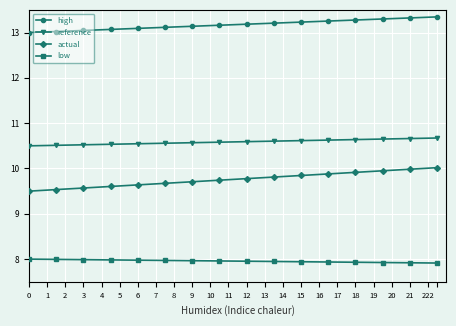

What is the difference between the maximum and minimum values in the actual series?

0.5